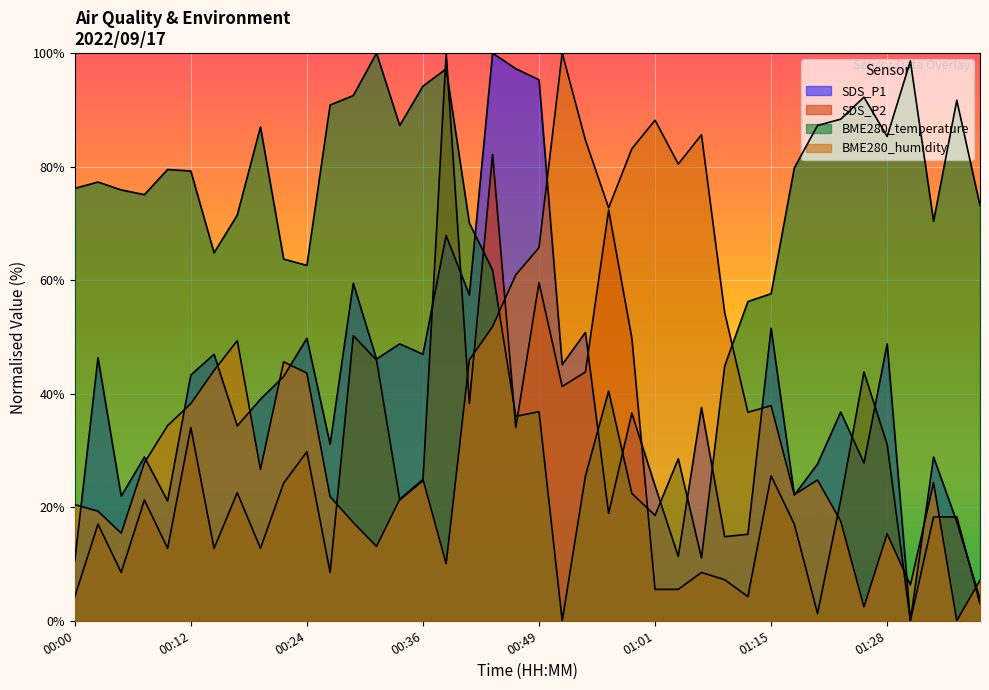

After their last crossing, which series has the higher values: SDS_P2 or SDS_P1?

SDS_P1